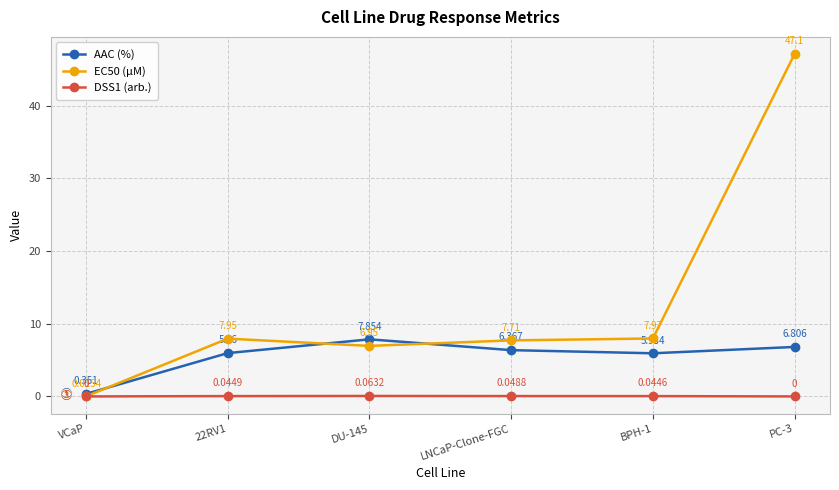

At which category does AAC (%) reach its first local peak?

DU-145